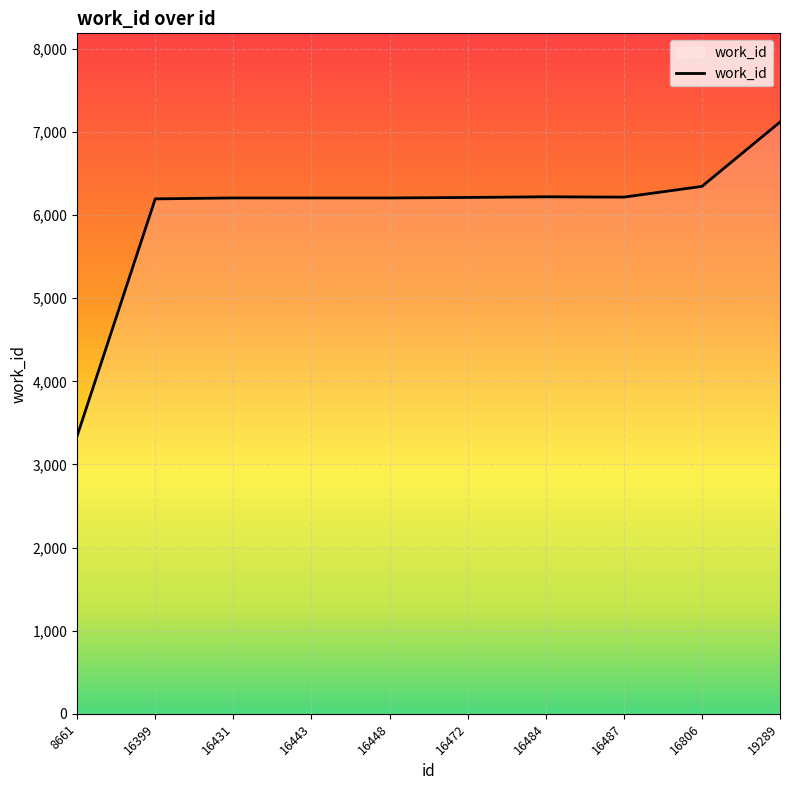

The value at 16399 is 6196. True or false?

True